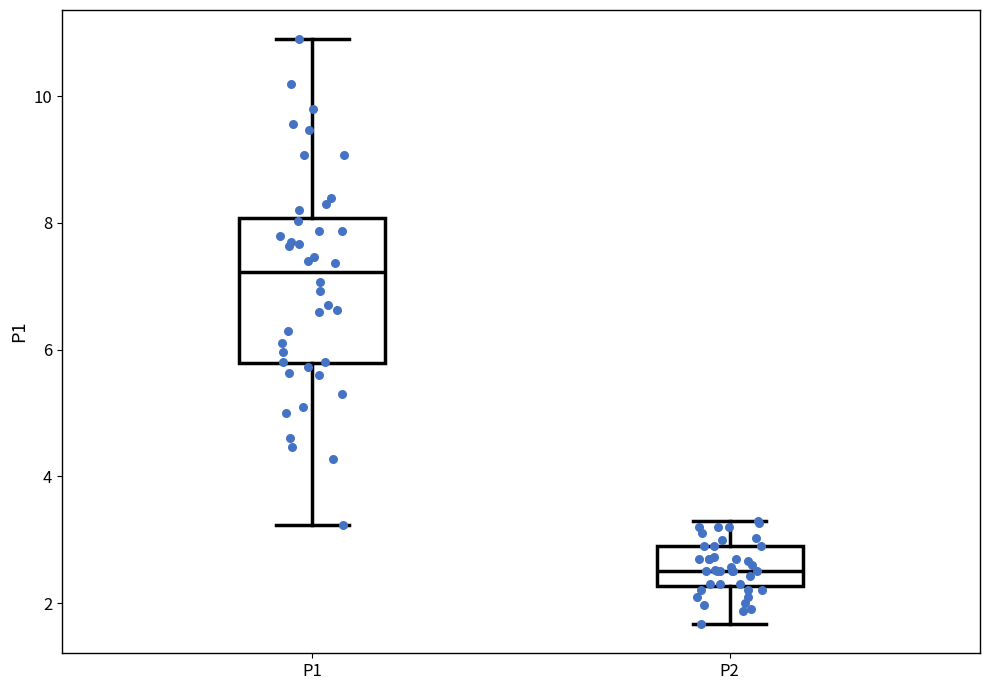

Reading left to right, read every box against the y-axis: the position of its median line, the range the box covers, and the ends of its whiskers. The values are not printed on the chart, so give them approximately, as read against the axis.

P1: median 7.2, box 5.8 to 8.0, whiskers 3.2 to 11.0
P2: median 2.6, box 2.2 to 3.0, whiskers 1.6 to 3.4